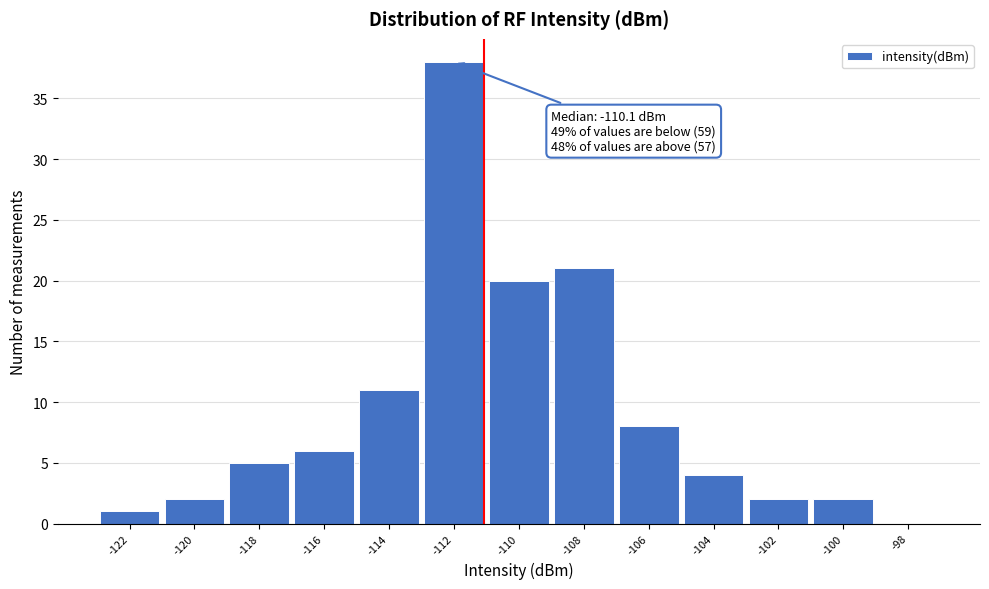

Reading left to right, list all the values displayed in this chart.

-122=1	-120=2	-118=5	-116=6	-114=11	-112=38	-110=20	-108=21	-106=8	-104=4	-102=2	-100=2	-98=0